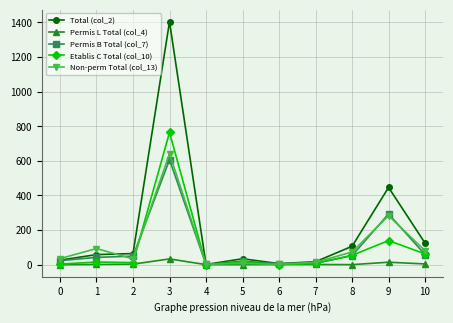

What is the average value of the Non-perm Total (col_13) series?

115